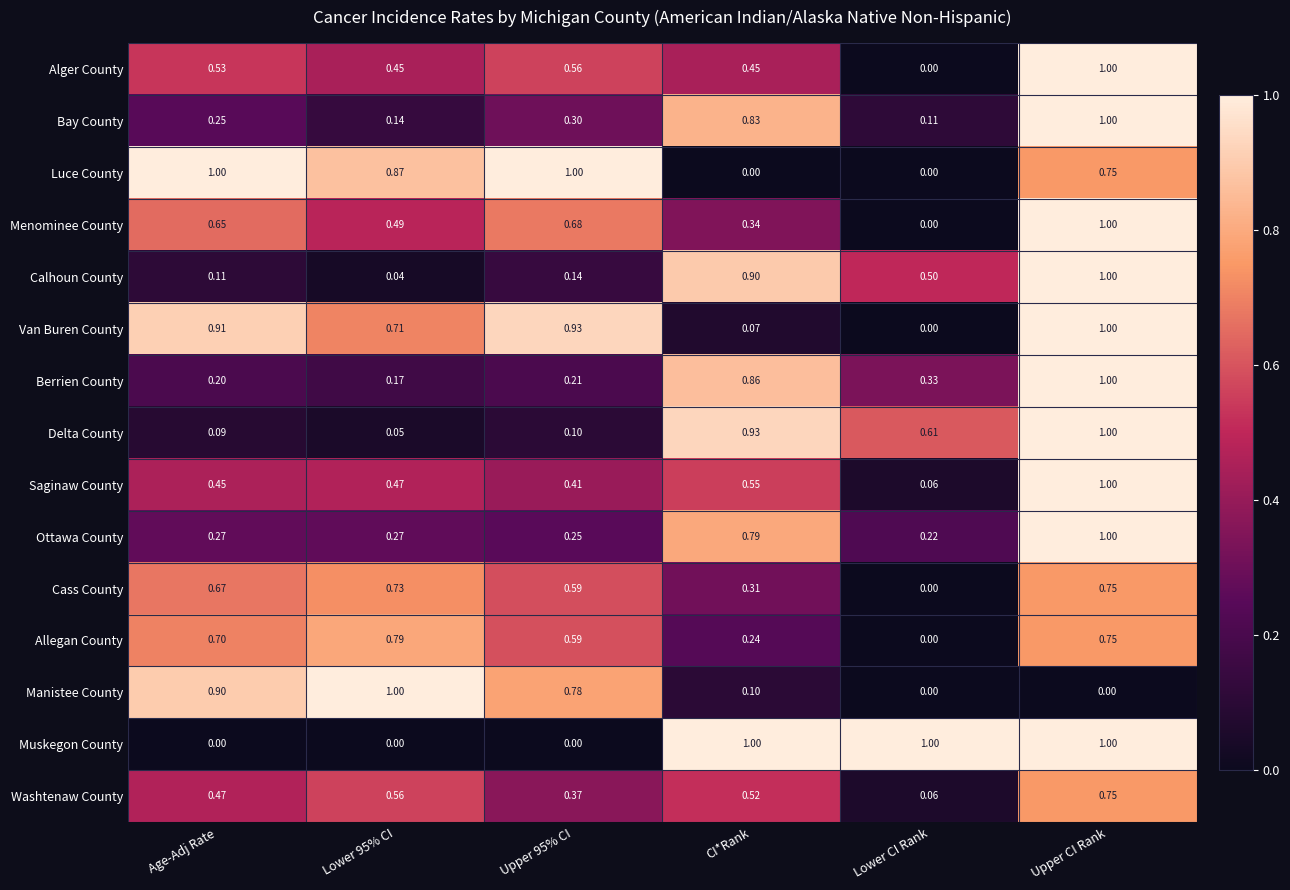

At which label does Saginaw County reach its minimum?

Lower CI Rank